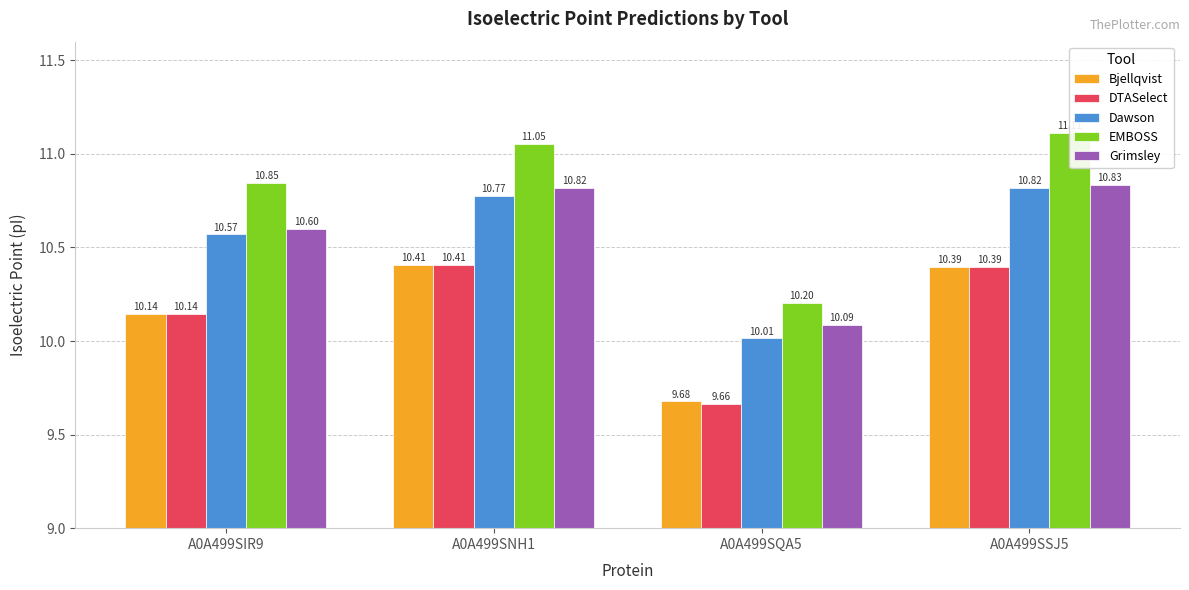

How many bars are there in total?

20